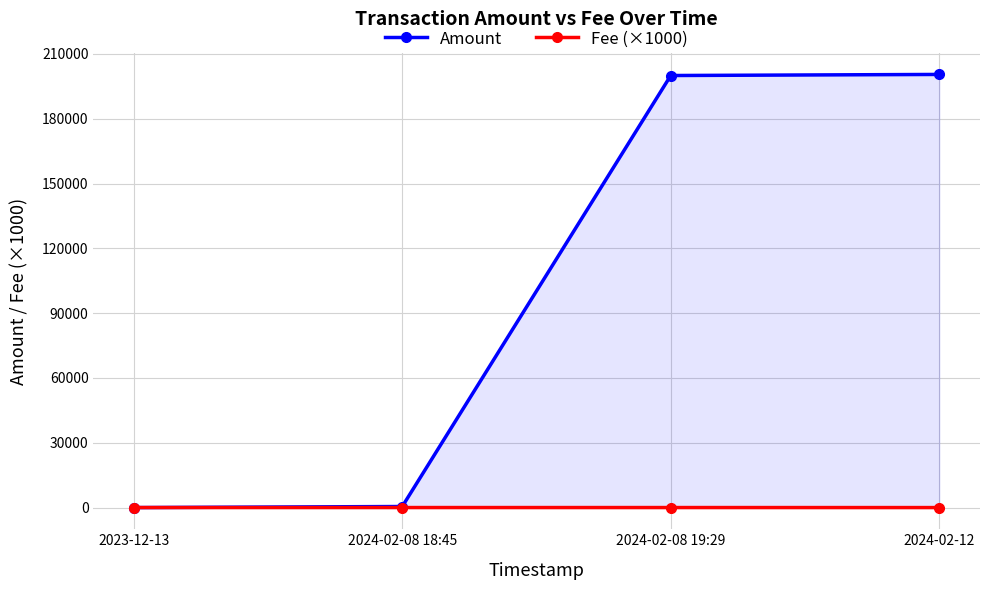

Is the value of Fee (×1000) at 2023-12-13 greater than the value of Amount at 2024-02-08 19:29?

No